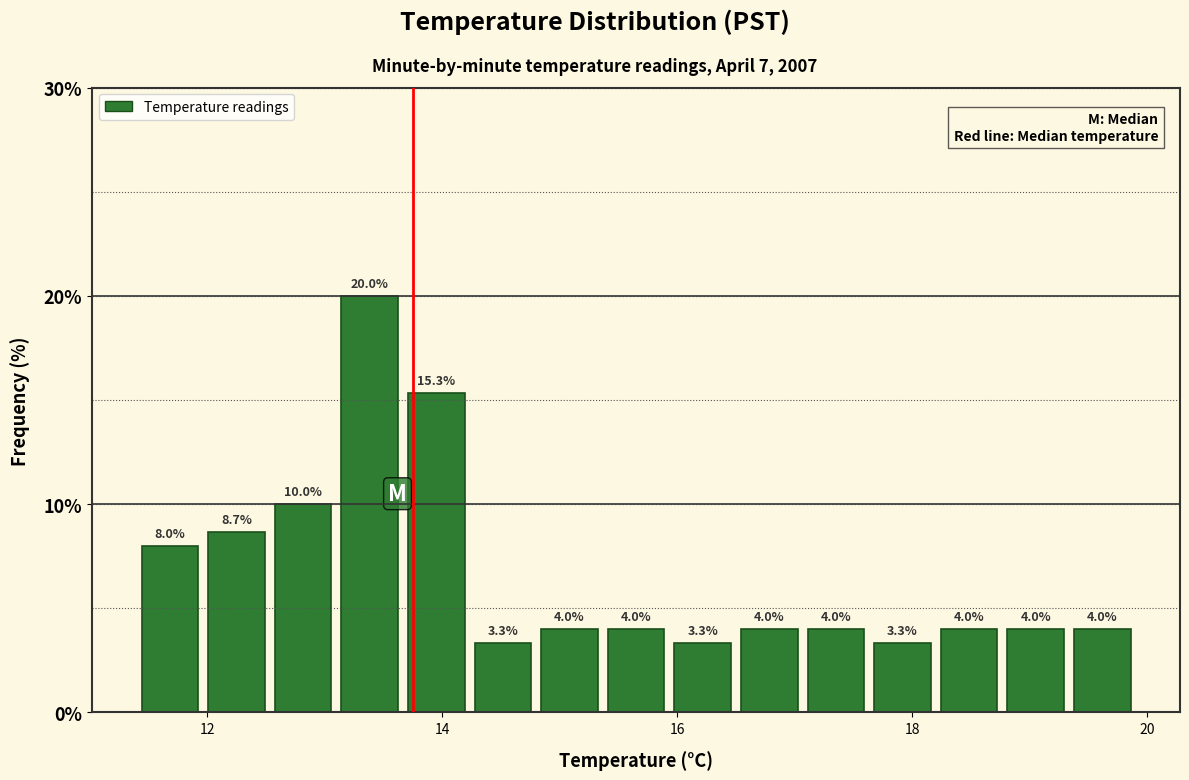

Read against the x-axis, roughly where is the centre of the tallest bar?

13.4